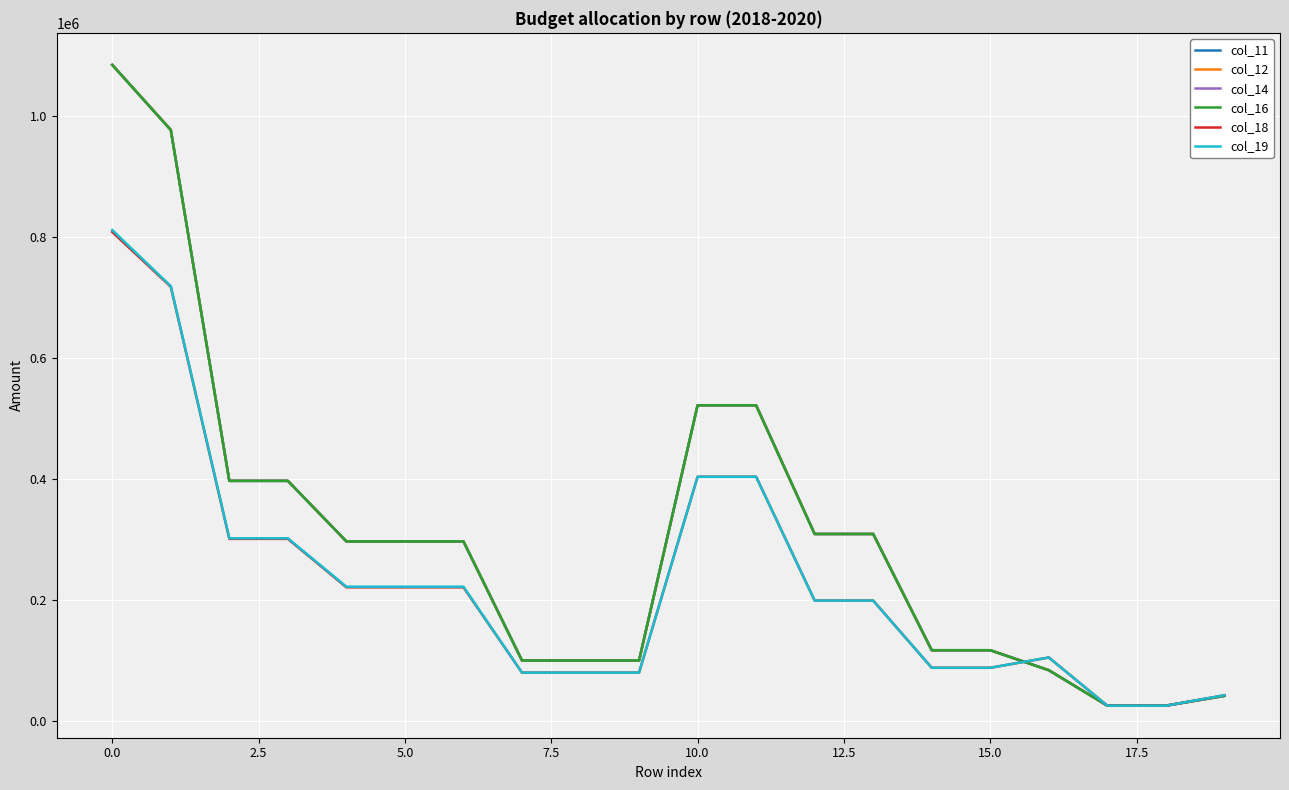

Does the chart display data point markers on the line(s)?

No